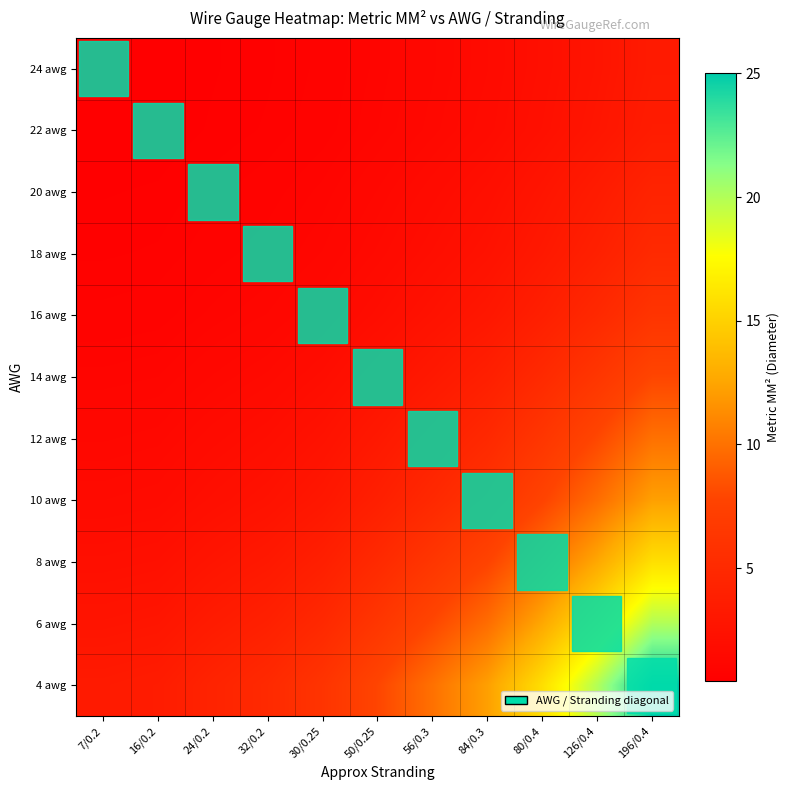

Which category has the highest value across all series?

196/0.4